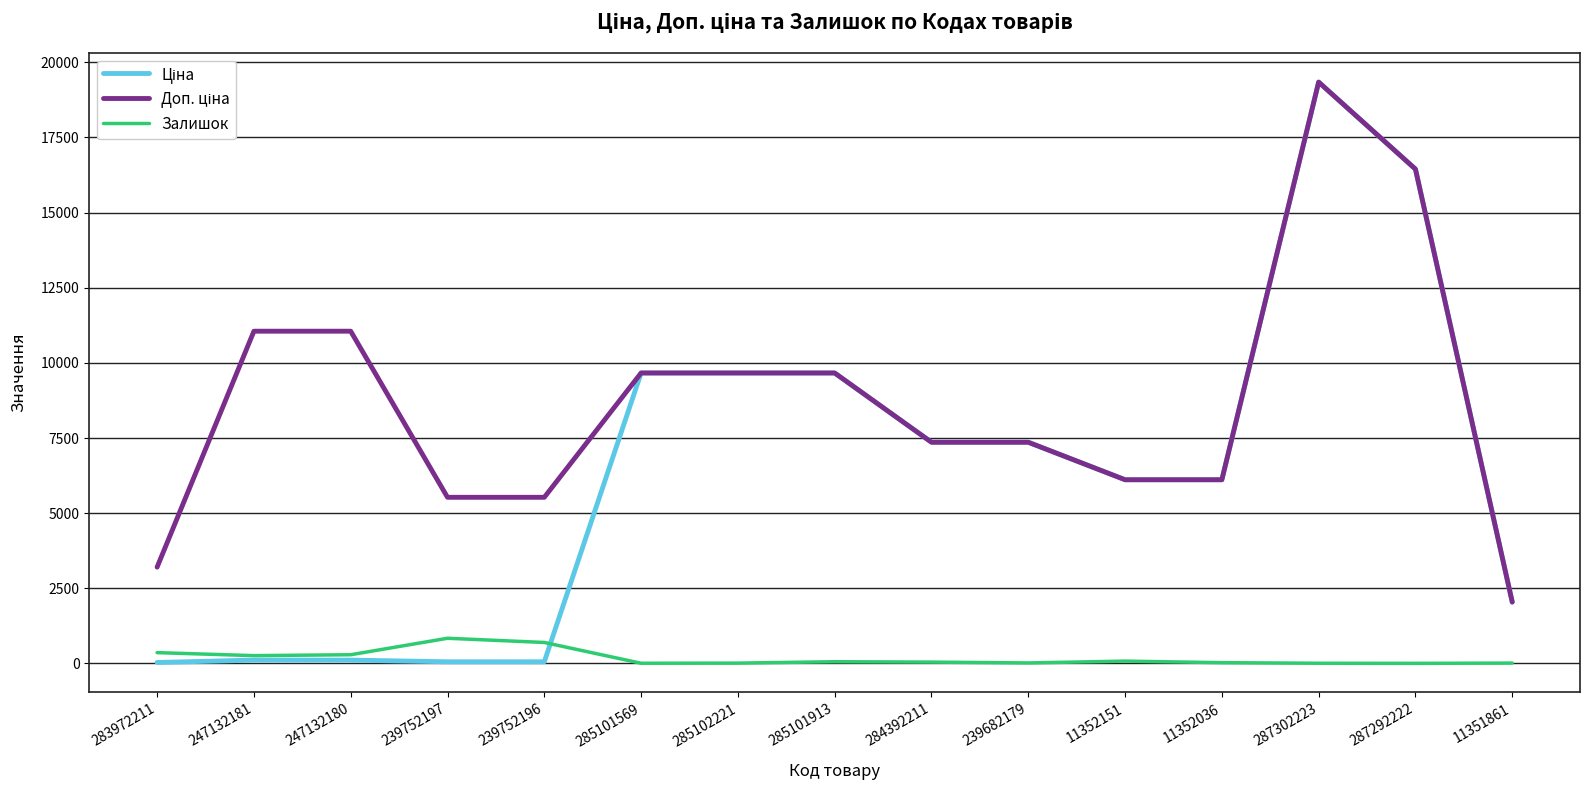

Which label corresponds to the largest value in the chart?

287302223